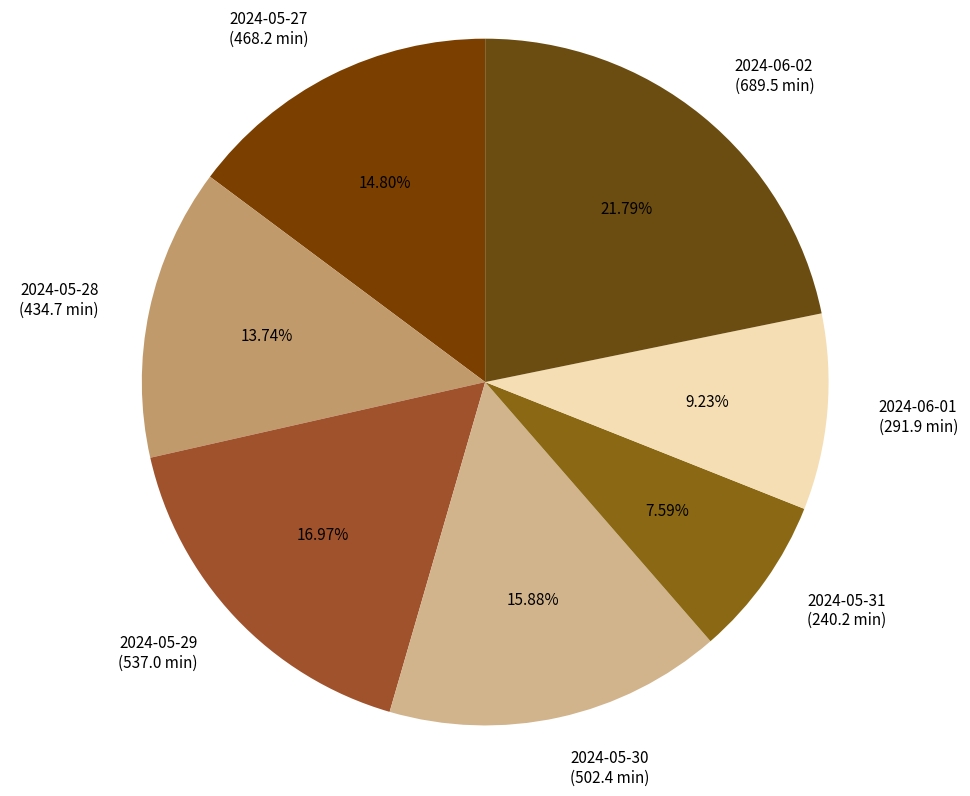

Which has a higher value, 2024-05-29 (537.0 min) or 2024-05-28 (434.7 min)?

2024-05-29 (537.0 min)